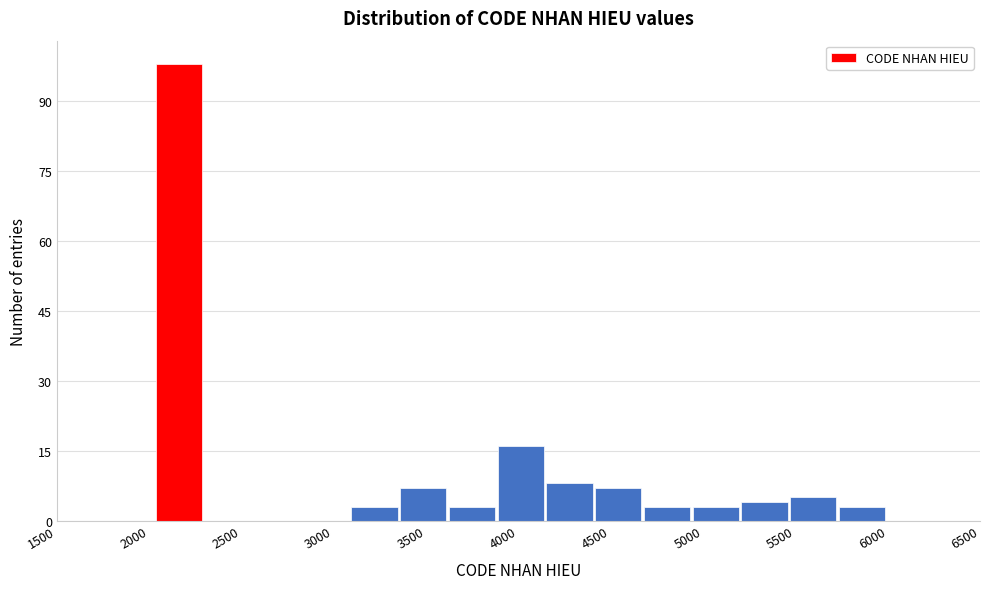

Reading left to right, list every bar in this chart as the range it spans on the x-axis followed by its height. Neither the bar edges nor the heights are printed on the chart, so give them approximately, as read against the axes.

2050 to 2300: 98
2300 to 2550: 0
2550 to 2850: 0
2850 to 3100: 0
3100 to 3350: 4
3350 to 3600: 8
3600 to 3900: 4
3900 to 4150: 16
4150 to 4400: 8
4400 to 4700: 8
4700 to 4950: 4
4950 to 5200: 4
5200 to 5450: 4
5450 to 5750: 6
5750 to 6000: 4